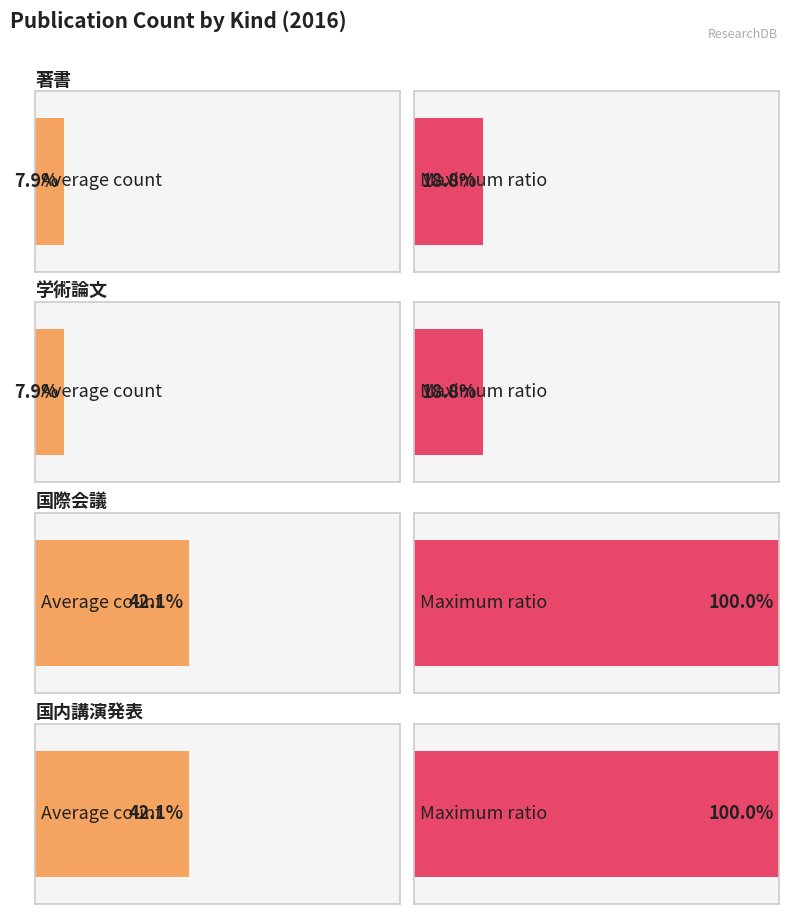

How many groups of bars are there?

4